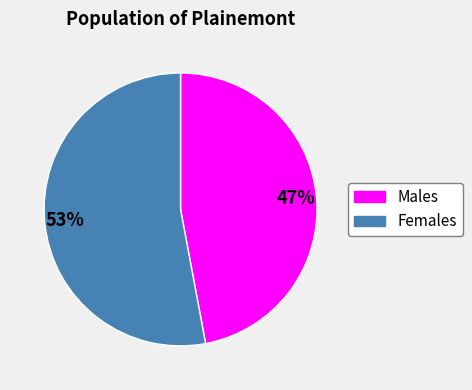

Approximately how many times larger is the value at Males compared to Females?

0.9